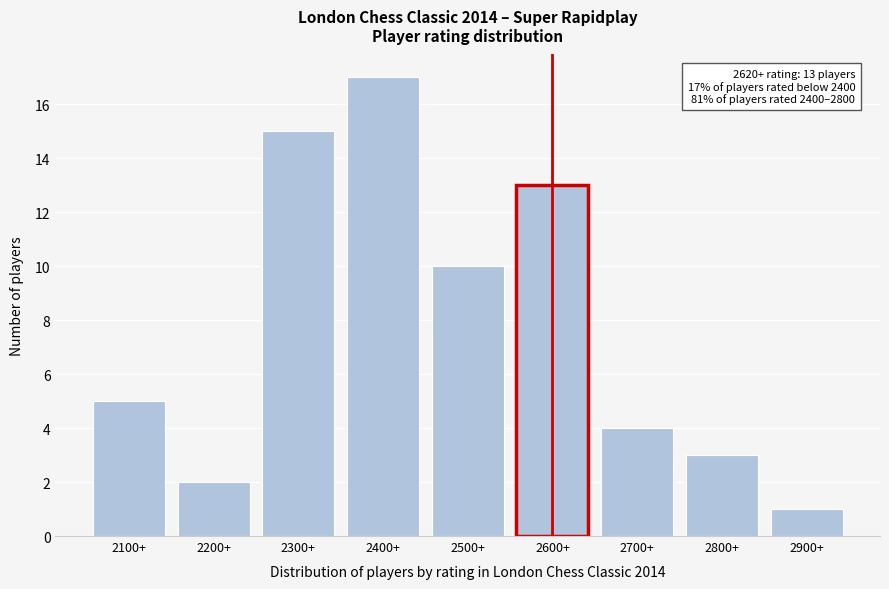

Reading left to right, transcribe all the data shown in this chart.

5	2	15	17	10	13	4	3	1